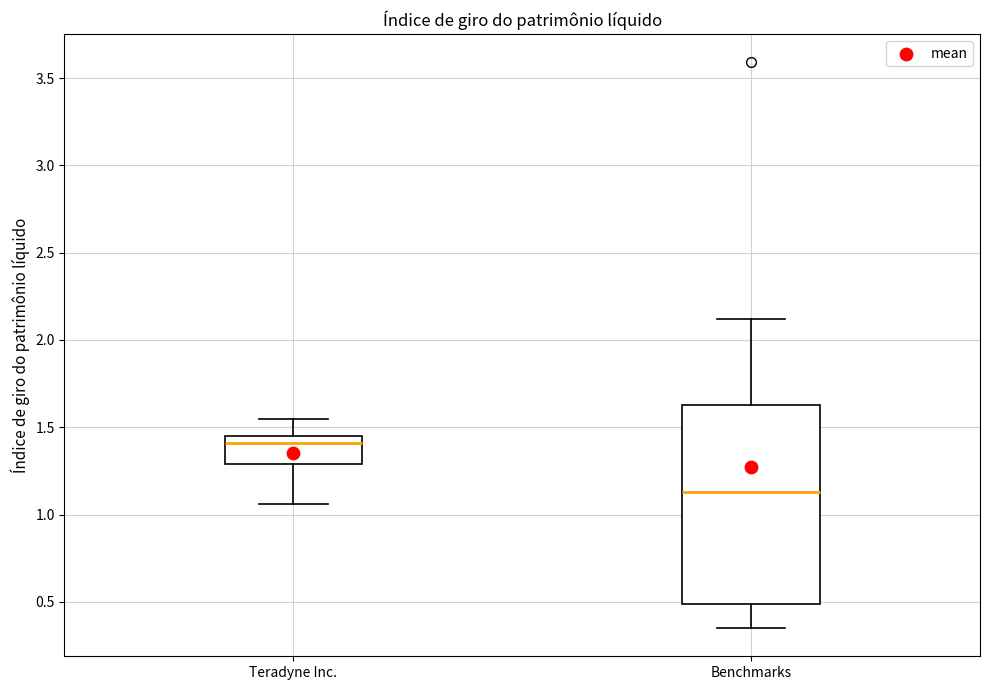

Comparing the boxes themselves (not the whiskers), which one is the tallest?

Benchmarks